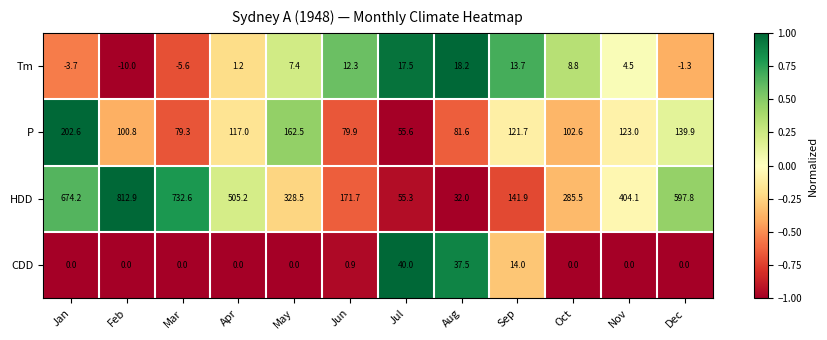

The HDD series shows 410.1 at Oct. True or false?

False